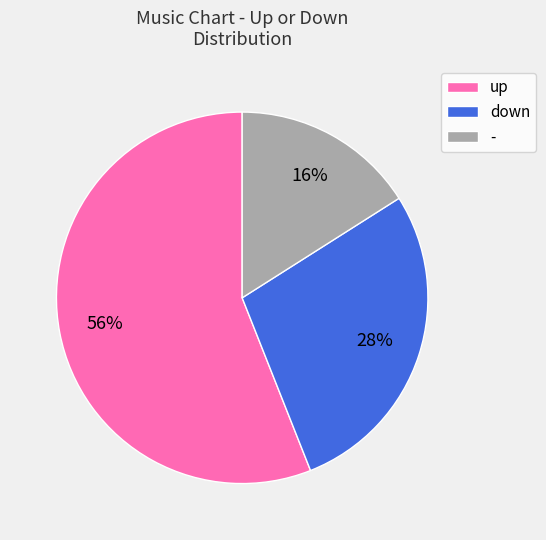

Combined, do - and down account for over 50%?

No